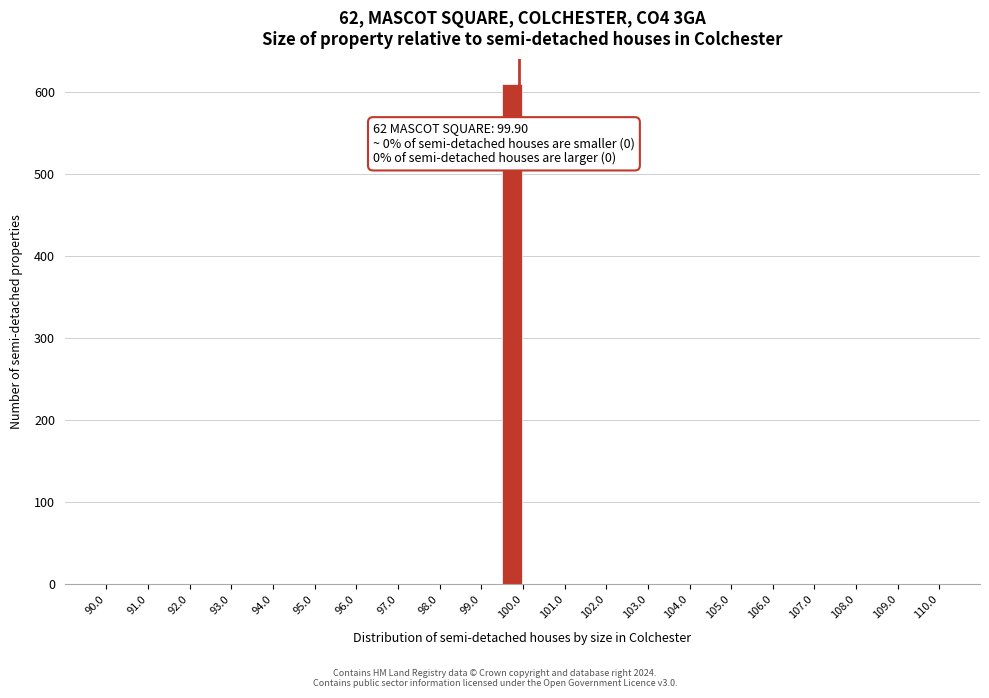

Which range on the x-axis has the tallest bar?

99.5 to 100.0